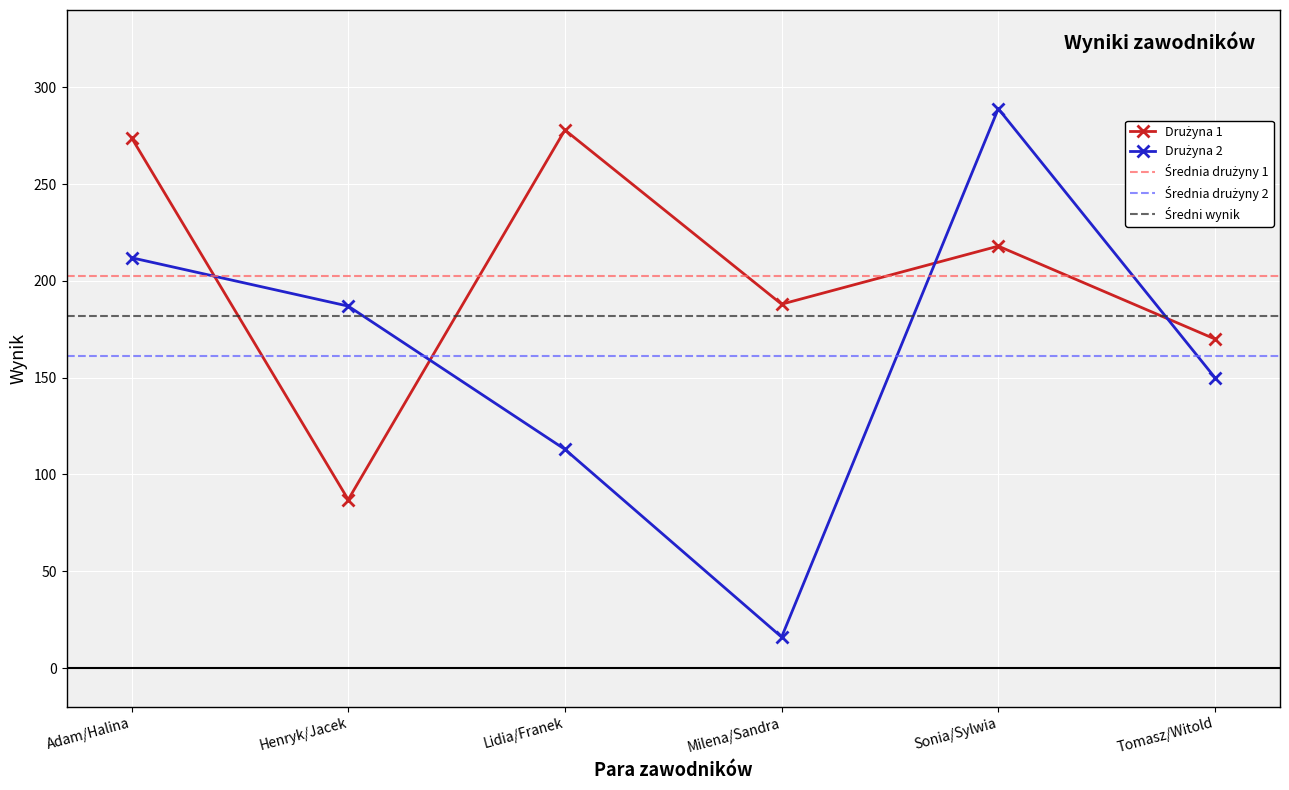

How many values in the Drużyna 1 series exceed 218?

2